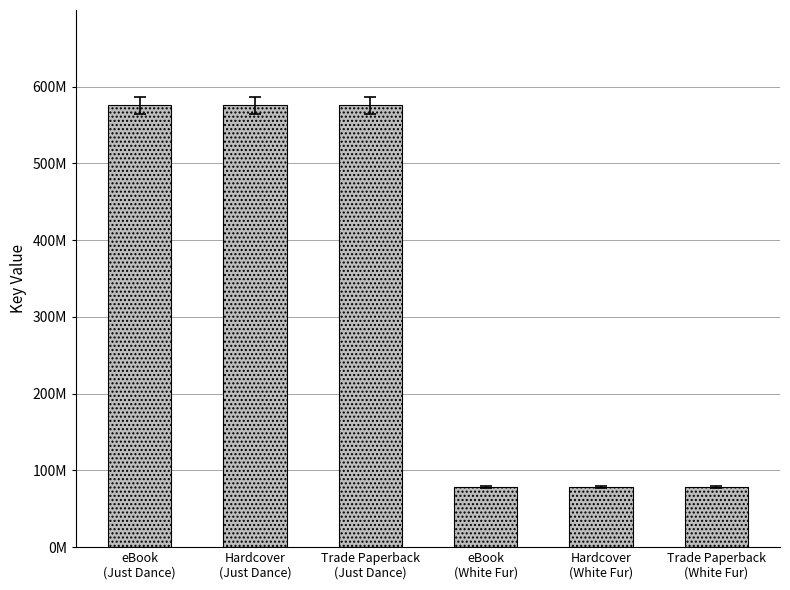

Are the bars horizontal?

No